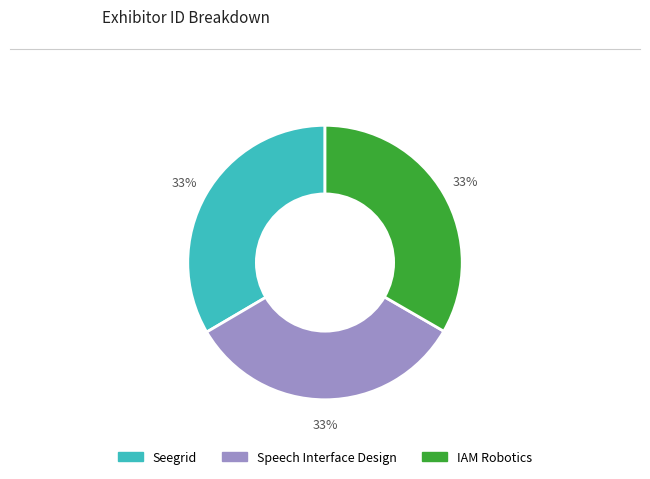

The Speech Interface Design slice represents 33% of the pie. True or false?

True